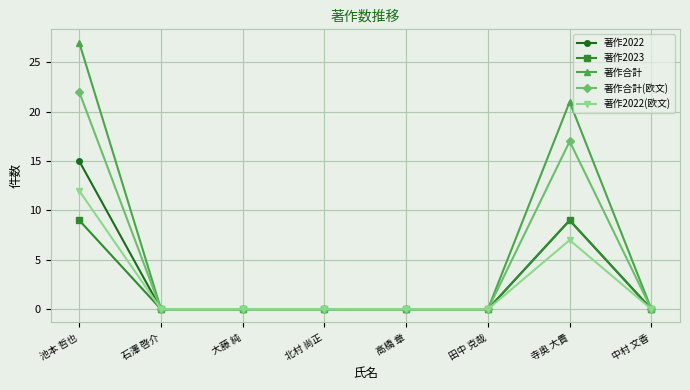

Reading left to right, what are all the values shown in this chart?

著作2022: 池本 哲也=15	石澤 啓介=0	大藤 純=0	北村 尚正=0	高橋 章=0	田中 克哉=0	寺奥 大貴=9	中村 文香=0
著作2023: 池本 哲也=9	石澤 啓介=0	大藤 純=0	北村 尚正=0	高橋 章=0	田中 克哉=0	寺奥 大貴=9	中村 文香=0
著作合計: 池本 哲也=27	石澤 啓介=0	大藤 純=0	北村 尚正=0	高橋 章=0	田中 克哉=0	寺奥 大貴=21	中村 文香=0
著作合計(欧文): 池本 哲也=22	石澤 啓介=0	大藤 純=0	北村 尚正=0	高橋 章=0	田中 克哉=0	寺奥 大貴=17	中村 文香=0
著作2022(欧文): 池本 哲也=12	石澤 啓介=0	大藤 純=0	北村 尚正=0	高橋 章=0	田中 克哉=0	寺奥 大貴=7	中村 文香=0